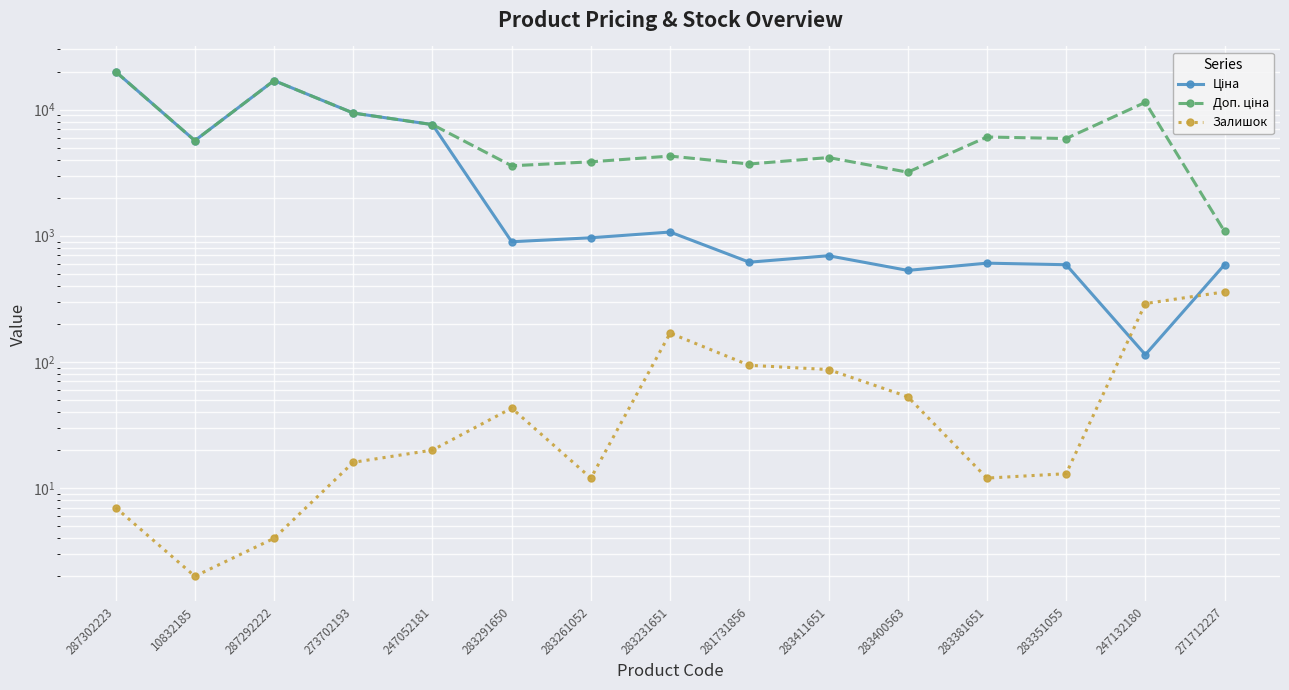

True or false: Залишок and Доп. ціна cross at least once.

False